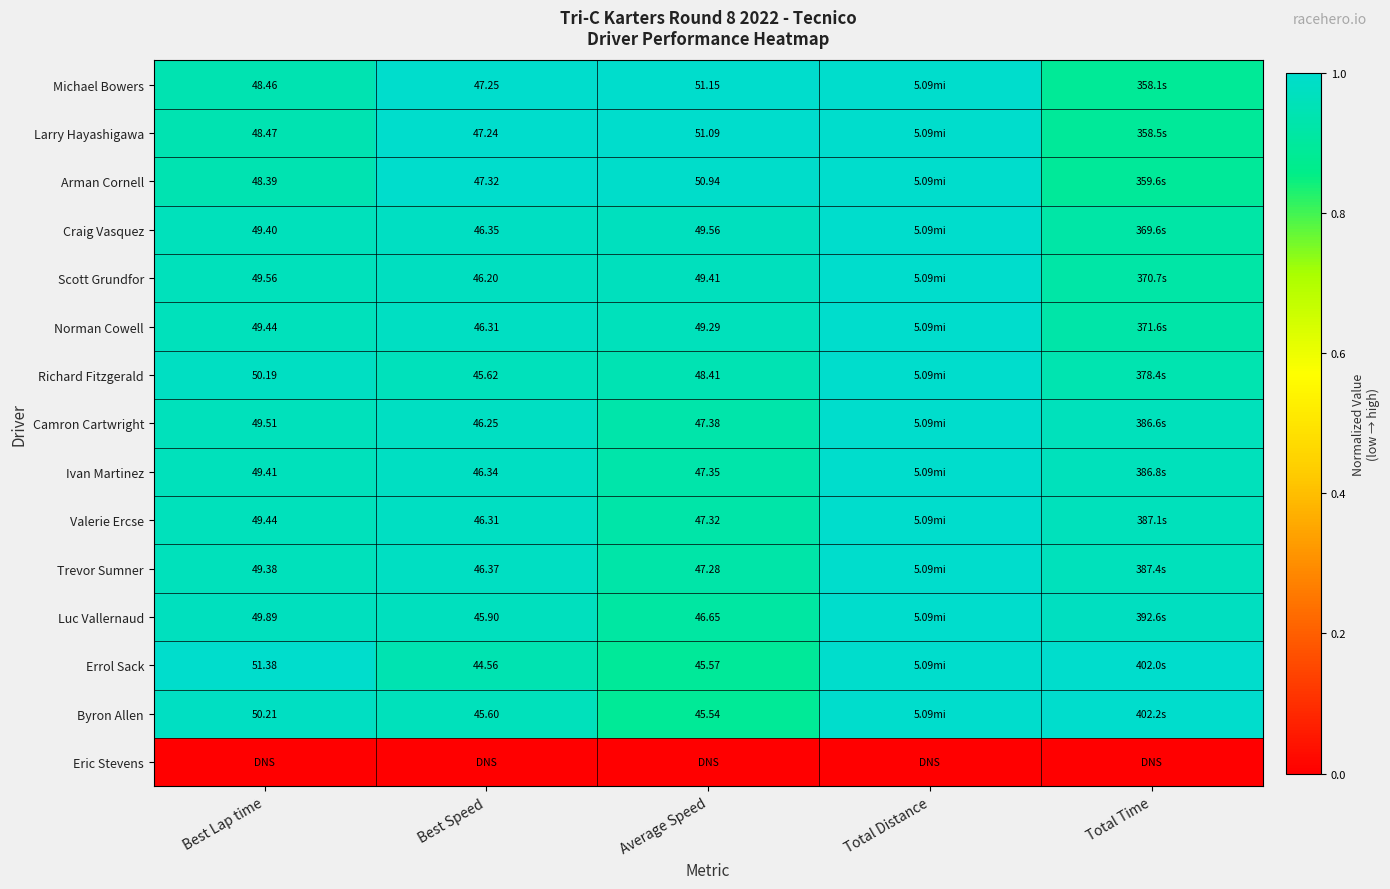

Is the value of Craig Vasquez at Best Lap time greater than the value of Luc Vallernaud at Average Speed?

Yes